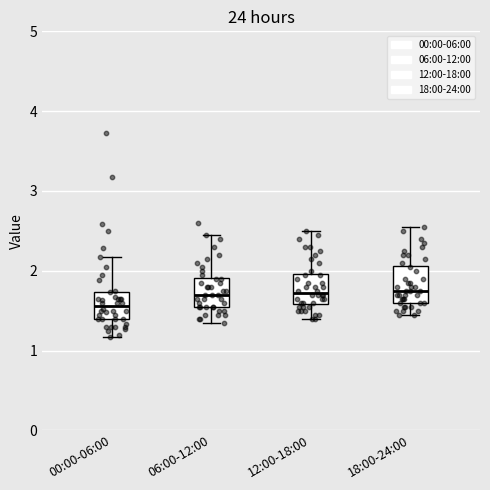

Reading left to right, transcribe this box plot: for each box, give where its median line is, the range the box spans, and where its two whiskers end, as read against the y-axis. The values are not printed on the chart, so give them approximately, as read against the axis.

00:00-06:00: median 1.6, box 1.4 to 1.7, whiskers 1.2 to 2.2
06:00-12:00: median 1.7, box 1.6 to 1.9, whiskers 1.4 to 2.5
12:00-18:00: median 1.7, box 1.6 to 2.0, whiskers 1.4 to 2.5
18:00-24:00: median 1.8, box 1.6 to 2.1, whiskers 1.5 to 2.6